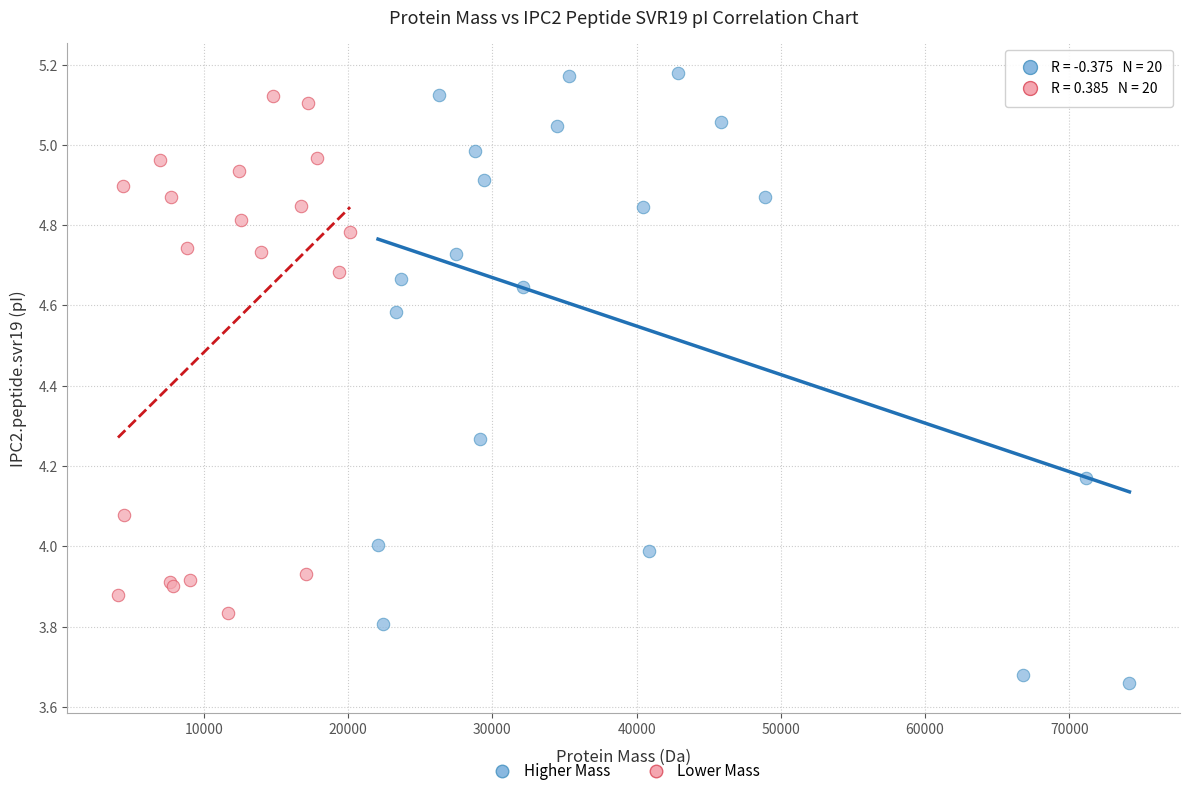

Which series reaches the minimum Y coordinate?

Higher Mass